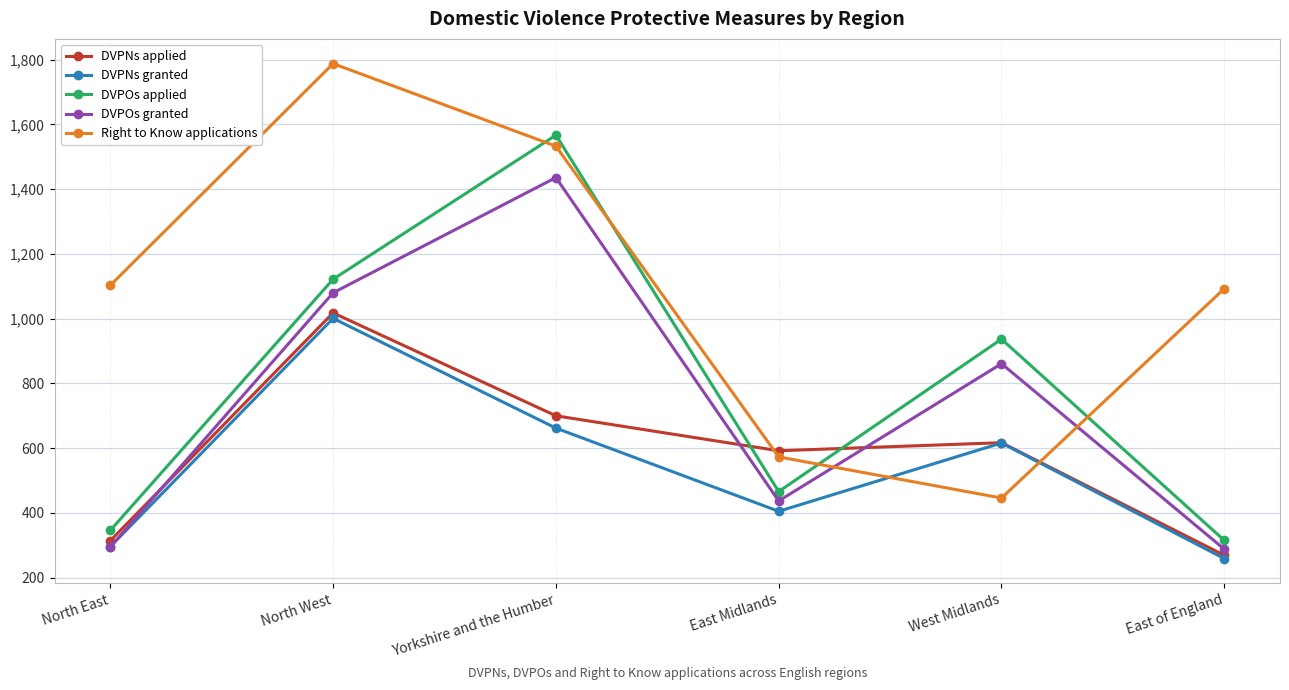

Reading left to right, what are all the values shown in this chart?

DVPNs applied: North East=314	North West=1018	Yorkshire and the Humber=700	East Midlands=592	West Midlands=617	East of England=269
DVPNs granted: North East=296	North West=1001	Yorkshire and the Humber=662	East Midlands=405	West Midlands=616	East of England=259
DVPOs applied: North East=346	North West=1122	Yorkshire and the Humber=1567	East Midlands=466	West Midlands=937	East of England=315
DVPOs granted: North East=295	North West=1080	Yorkshire and the Humber=1436	East Midlands=437	West Midlands=861	East of England=288
Right to Know applications: North East=1103	North West=1788	Yorkshire and the Humber=1533	East Midlands=573	West Midlands=446	East of England=1093